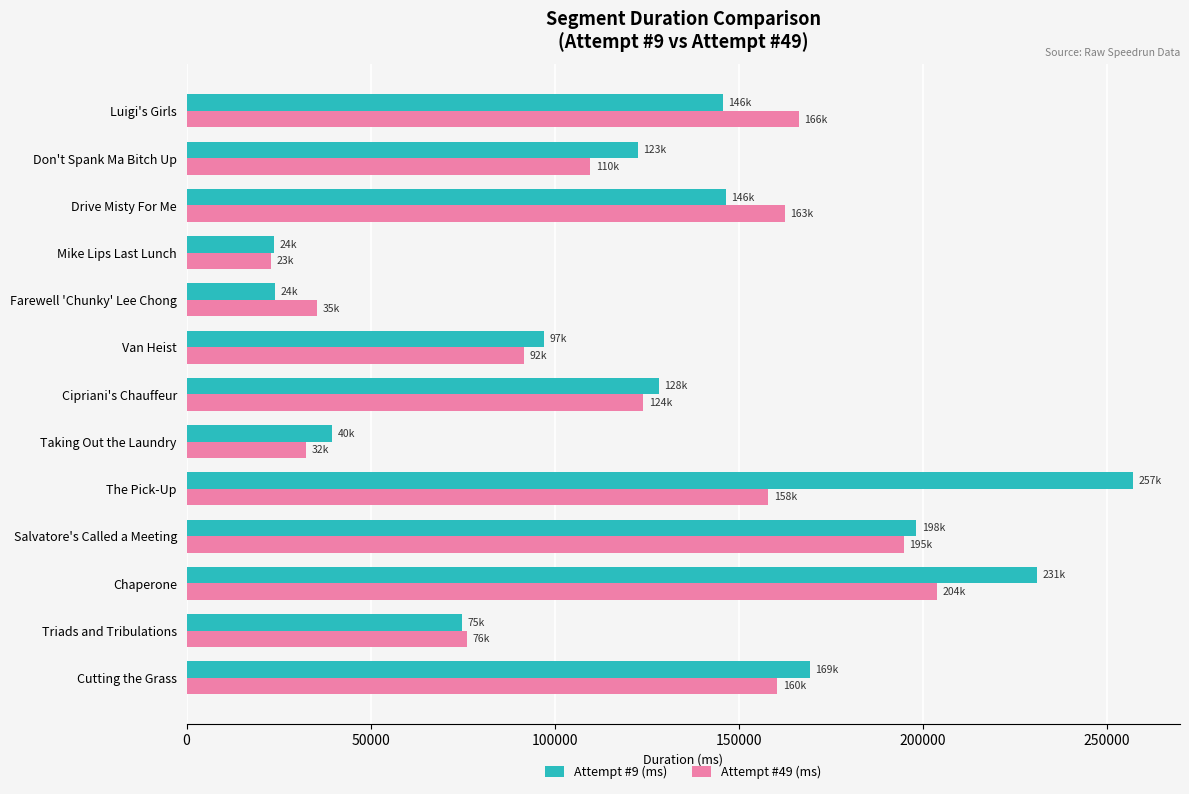

At which label does Attempt #9 (ms) reach its peak?

The Pick-Up